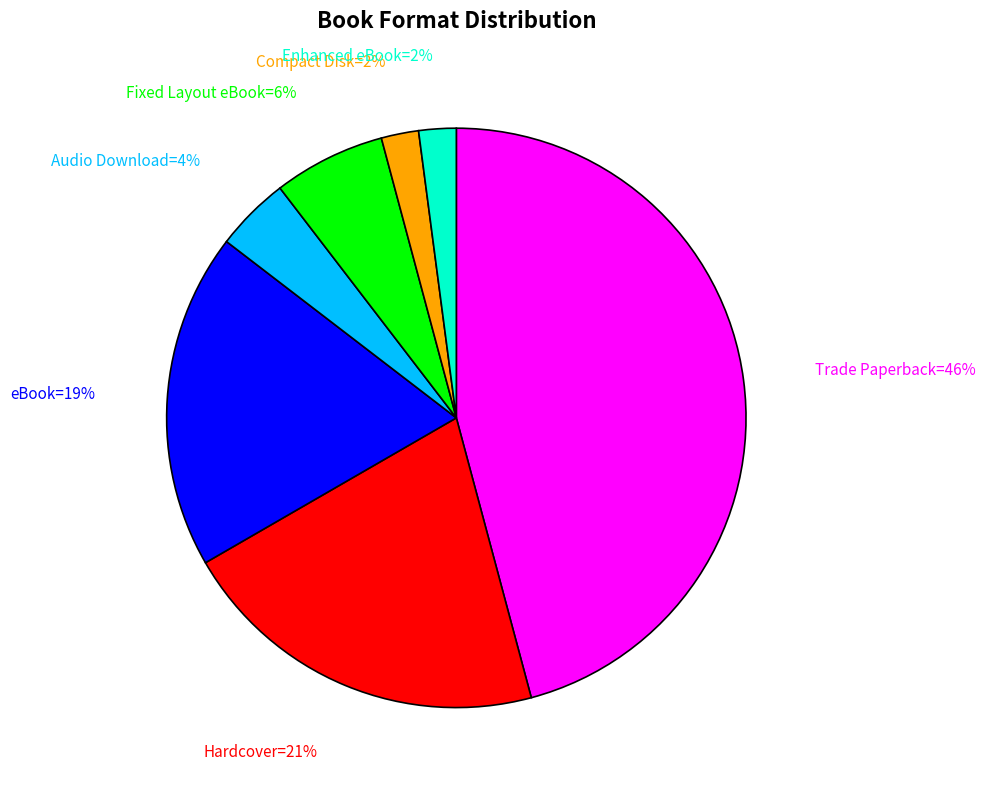

Is there a majority slice in this chart?

No